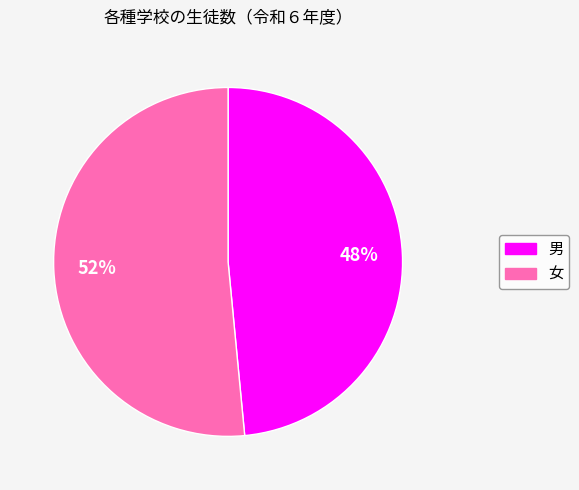

Rank the categories by value from lowest to highest.

男, 女